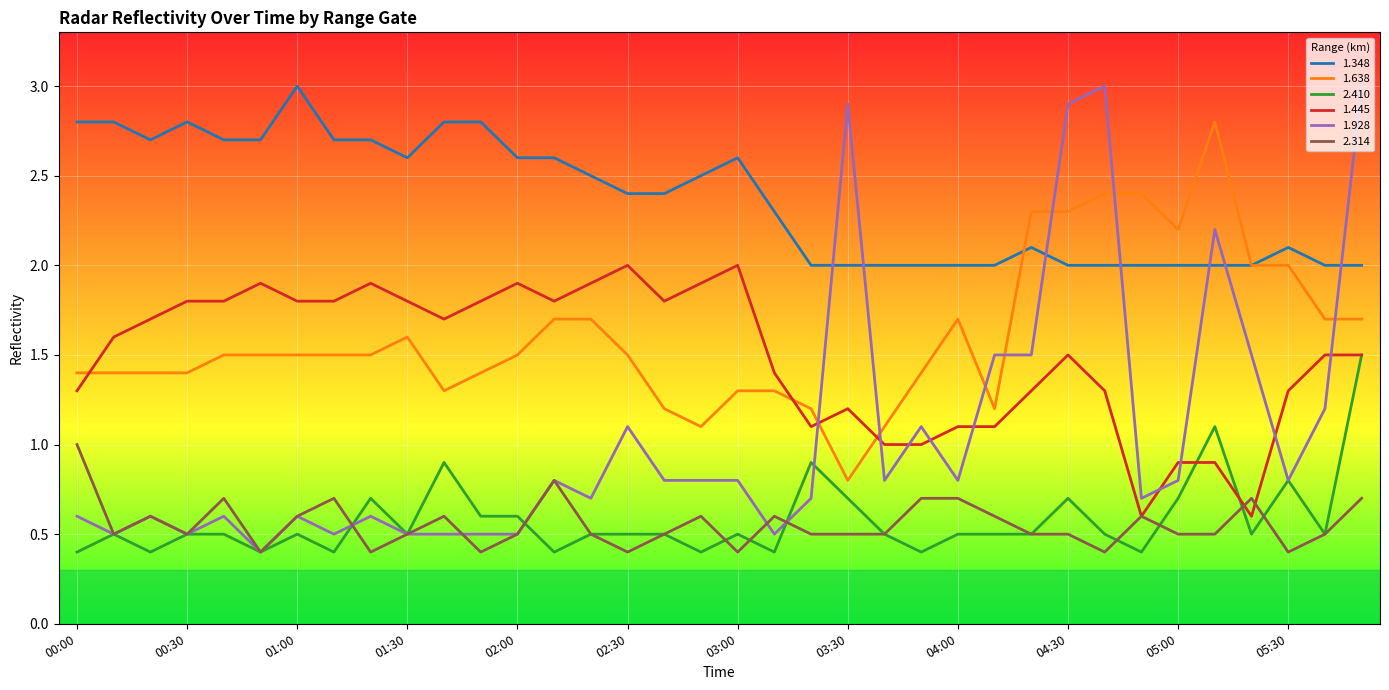

Count the 1.348 values in the range 2 to 3.

36